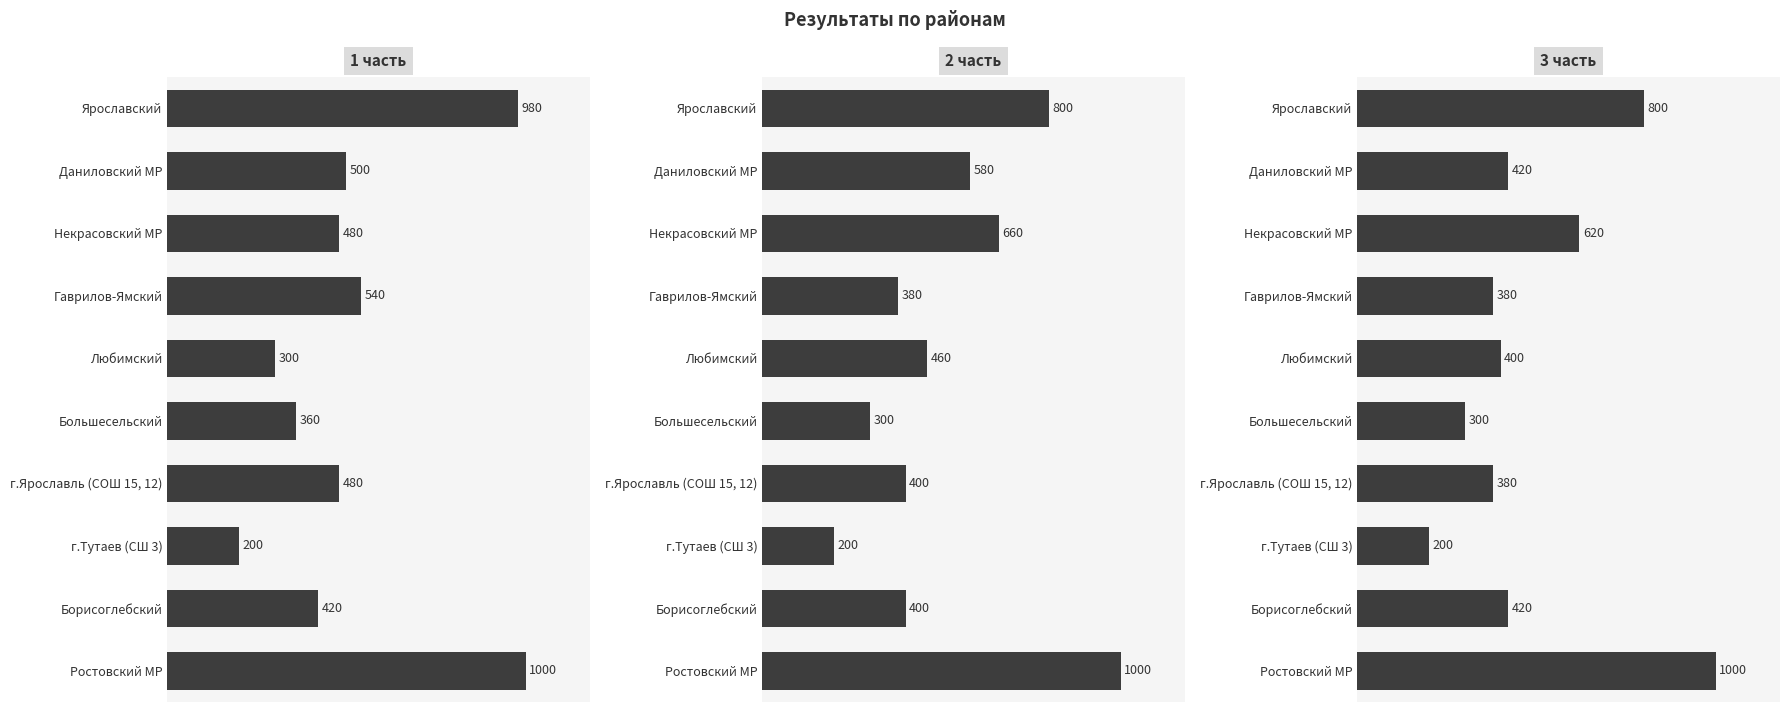

True or false: 2 часть has a value of 400 at Борисоглебский.

True